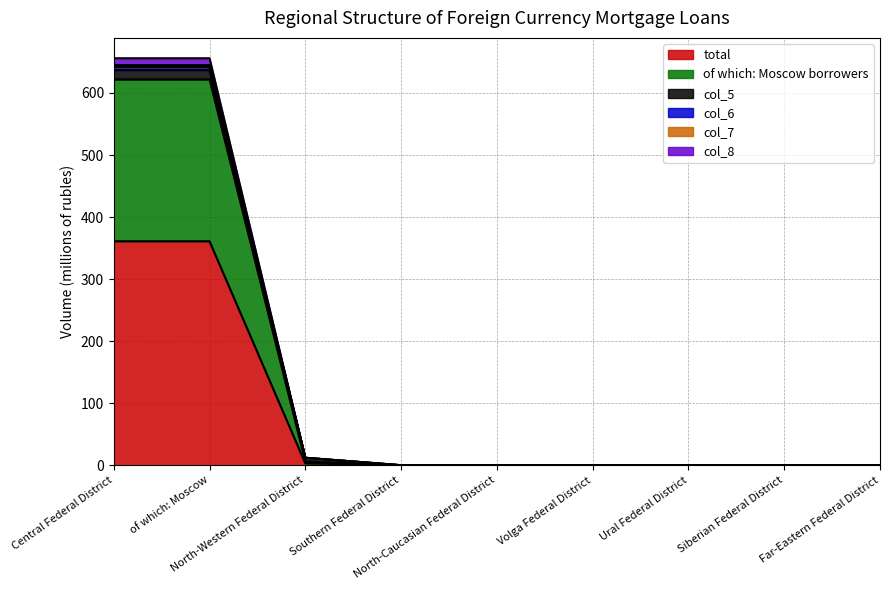

What is the highest value of the total series?

361